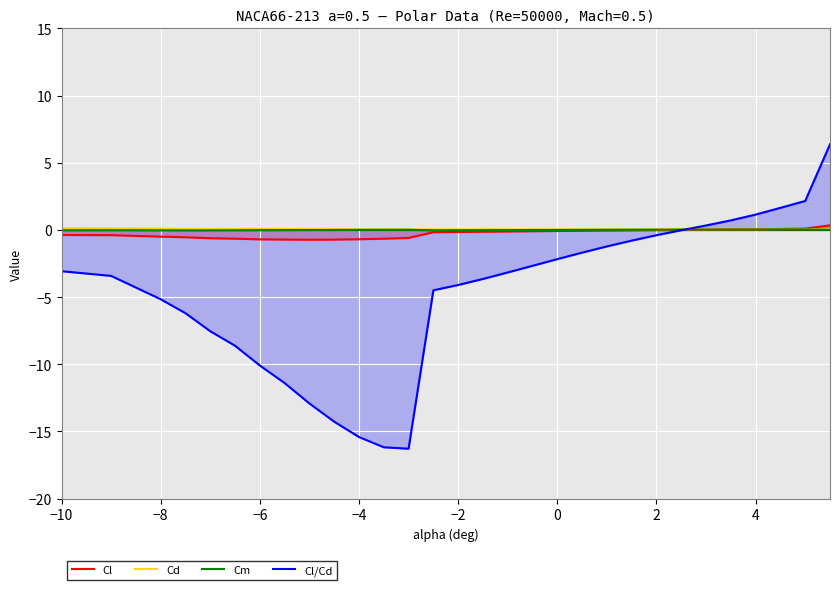

Which series has the widest spread of values?

Cl/Cd